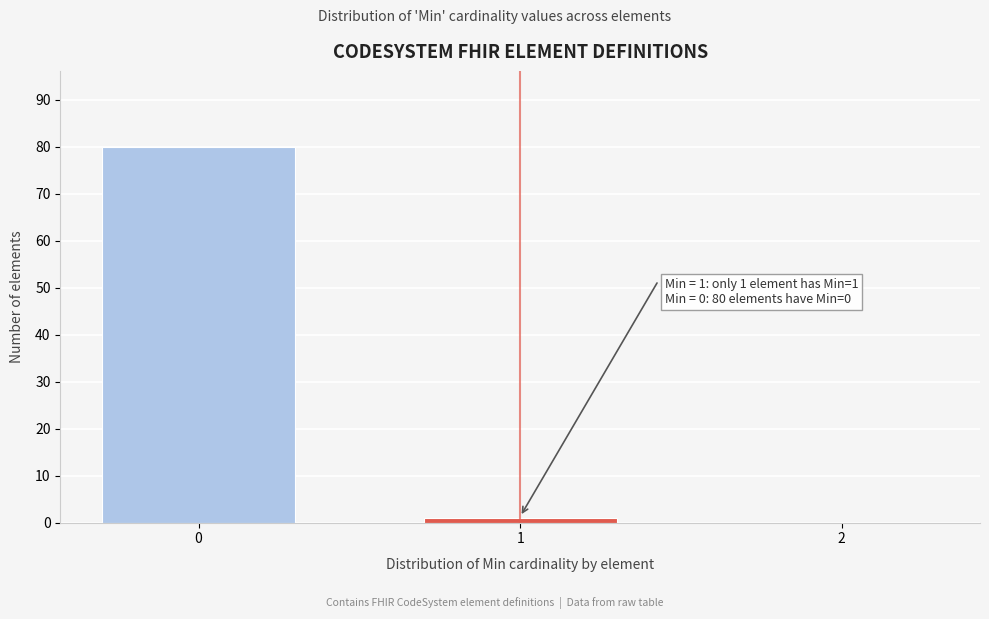

Reading left to right, extract all data points from this chart.

0=80	1=1	2=0